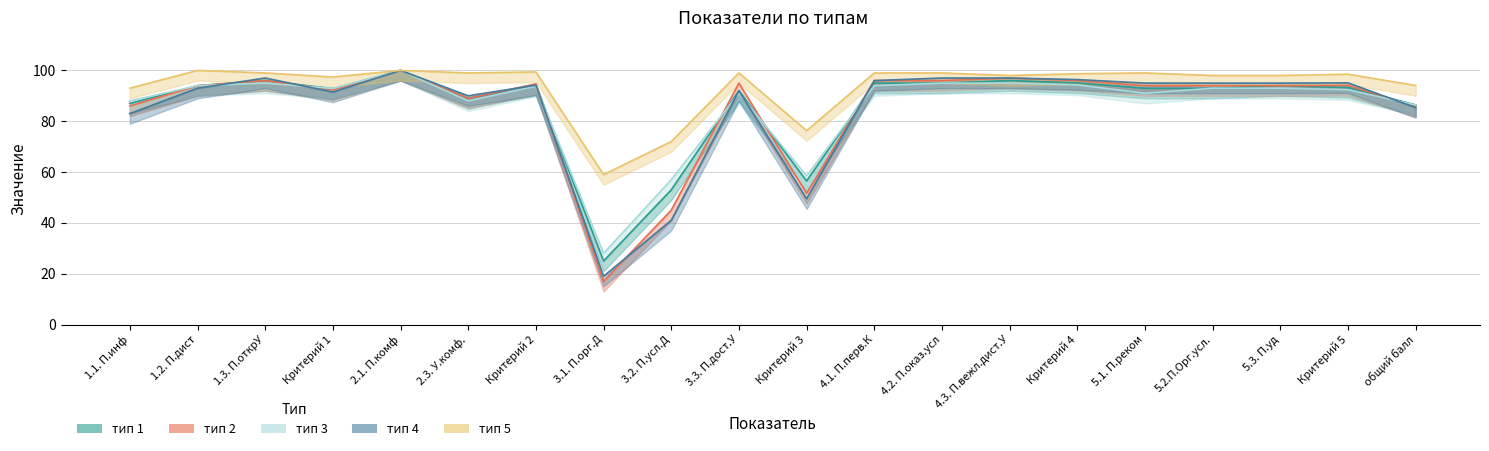

How many times do тип 1 and тип 2 cross each other?

5